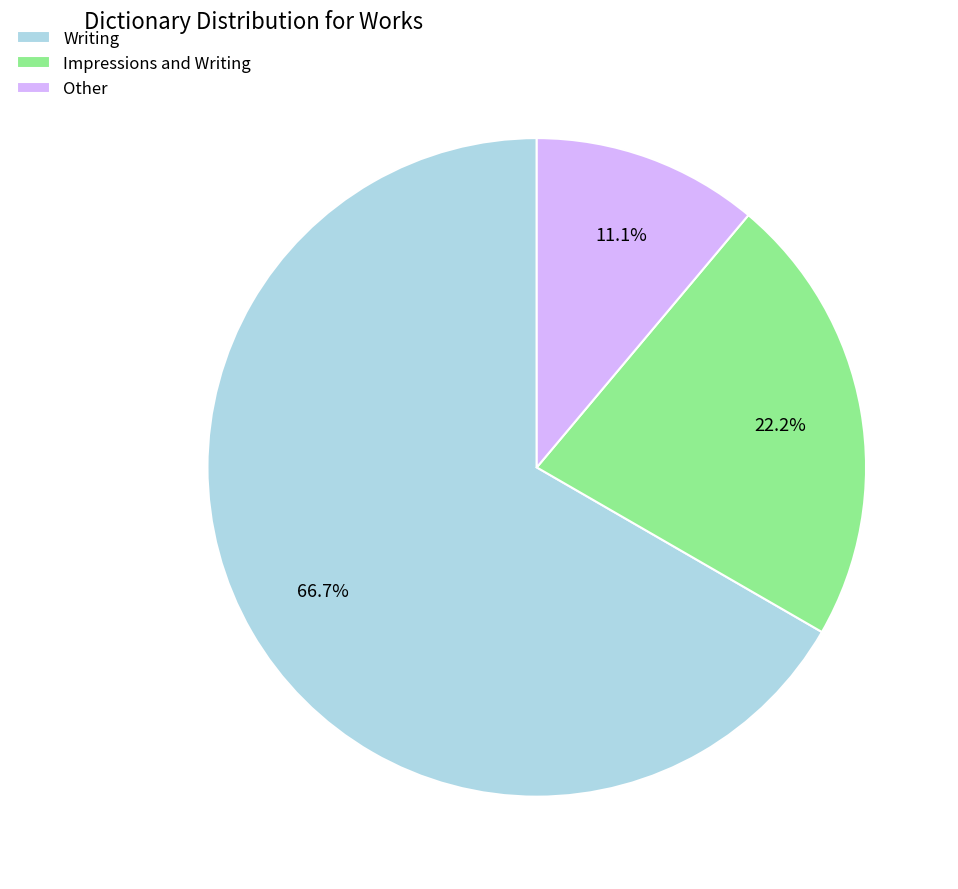

How many slices are in this pie chart?

3